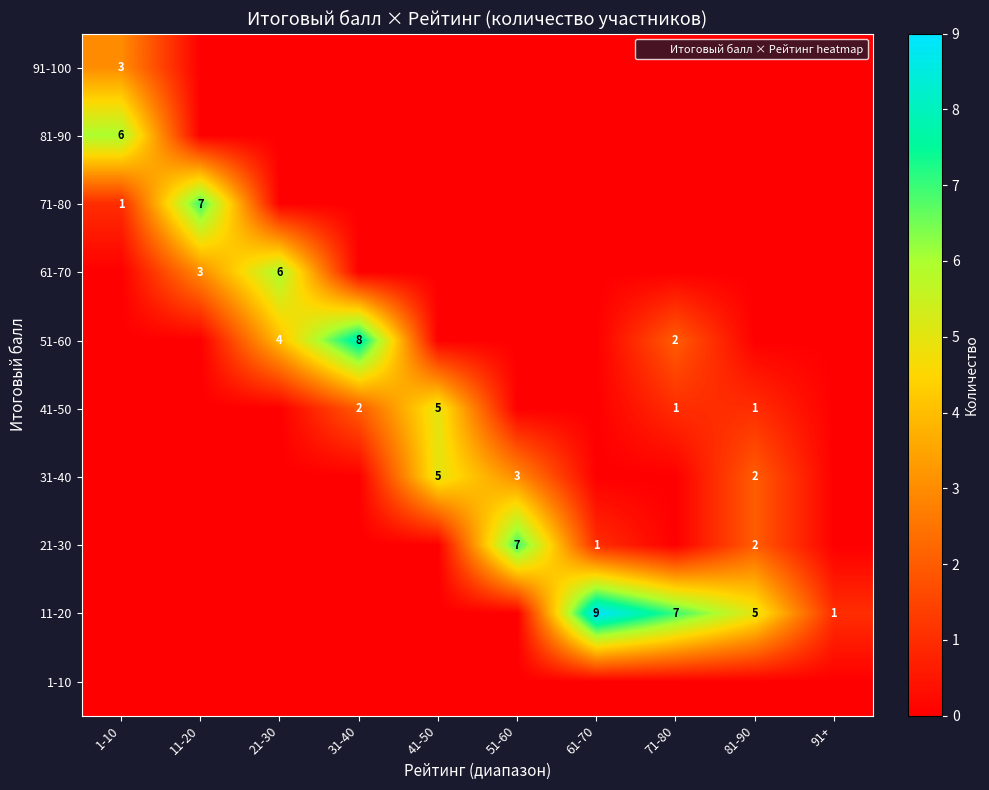

Which has a higher value, 31-40 or 91+?

31-40